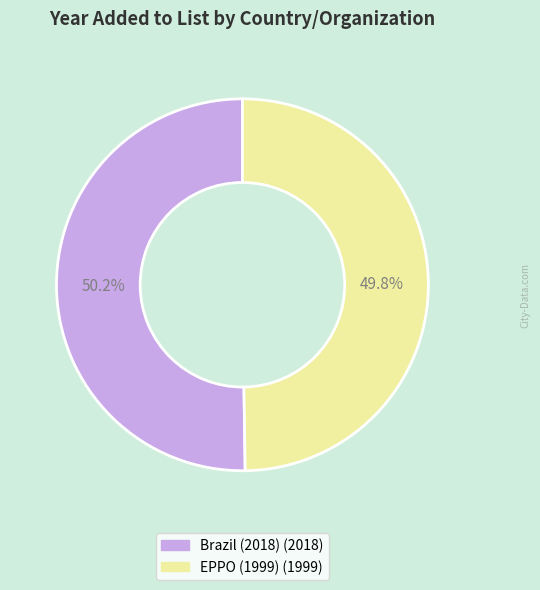

Is there any slice that represents more than half of the pie?

Yes